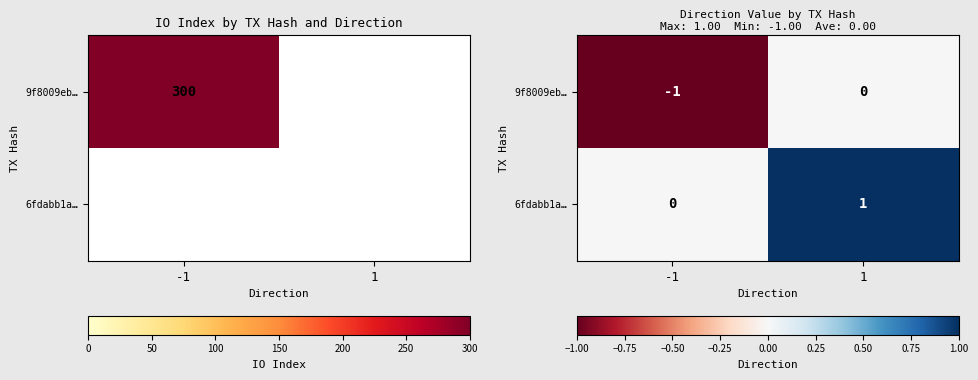

At which category is the sum across all series the highest?

1